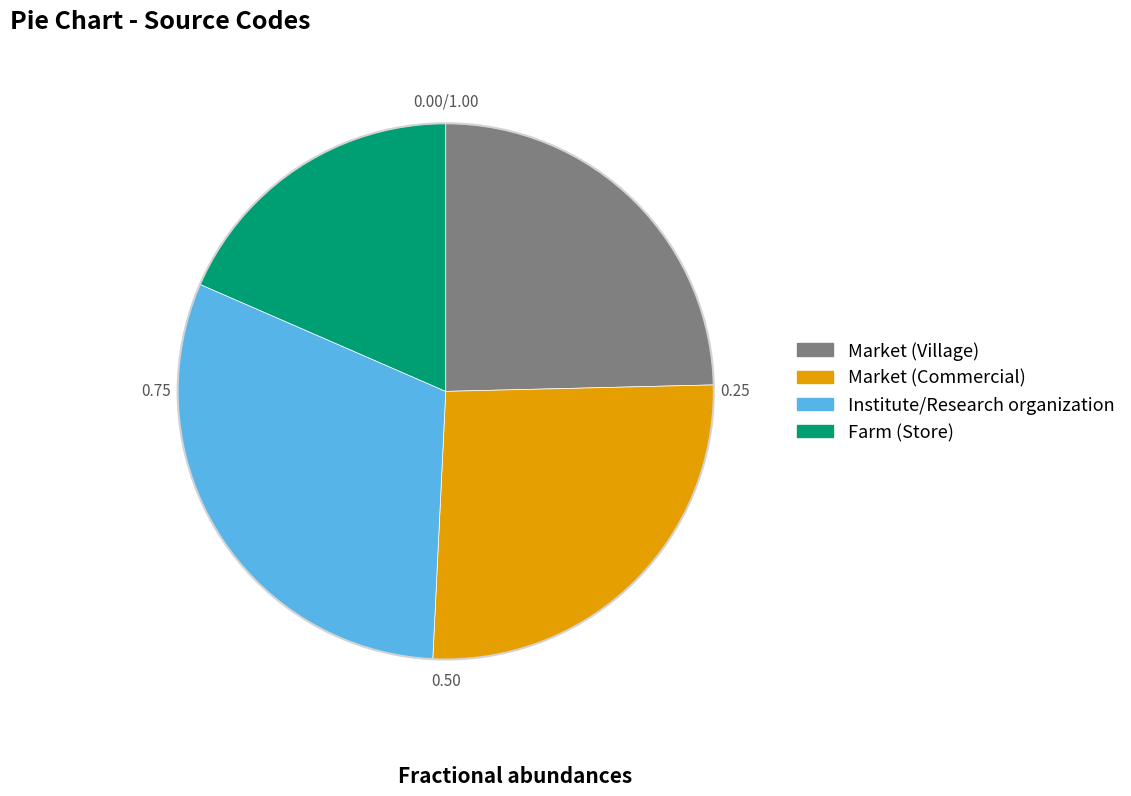

Rank the categories by value from highest to lowest.

Institute/Research organization, Market (Commercial), Market (Village), Farm (Store)